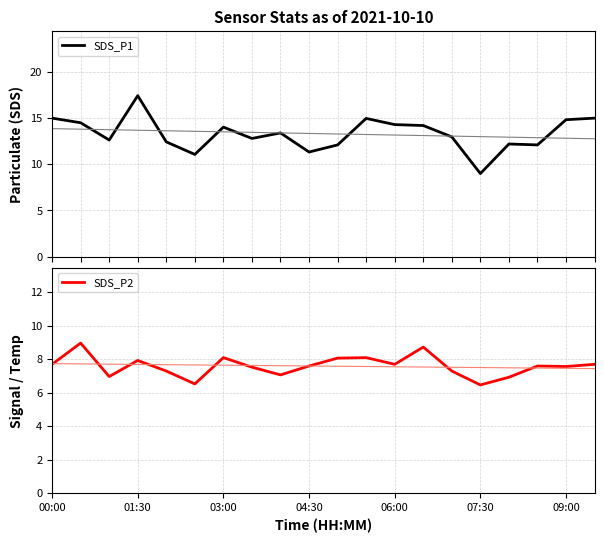

True or false: SDS_P2 and SDS_P1 intersect in this chart.

False